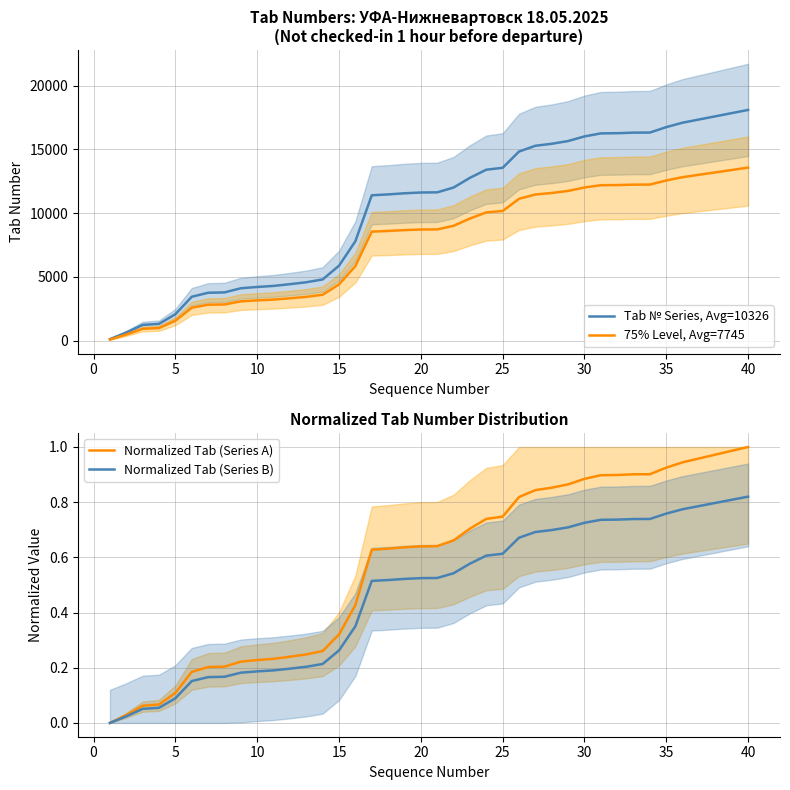

True or false: Normalized Tab (Series B) and Tab № Series, Avg=10326 intersect in this chart.

False